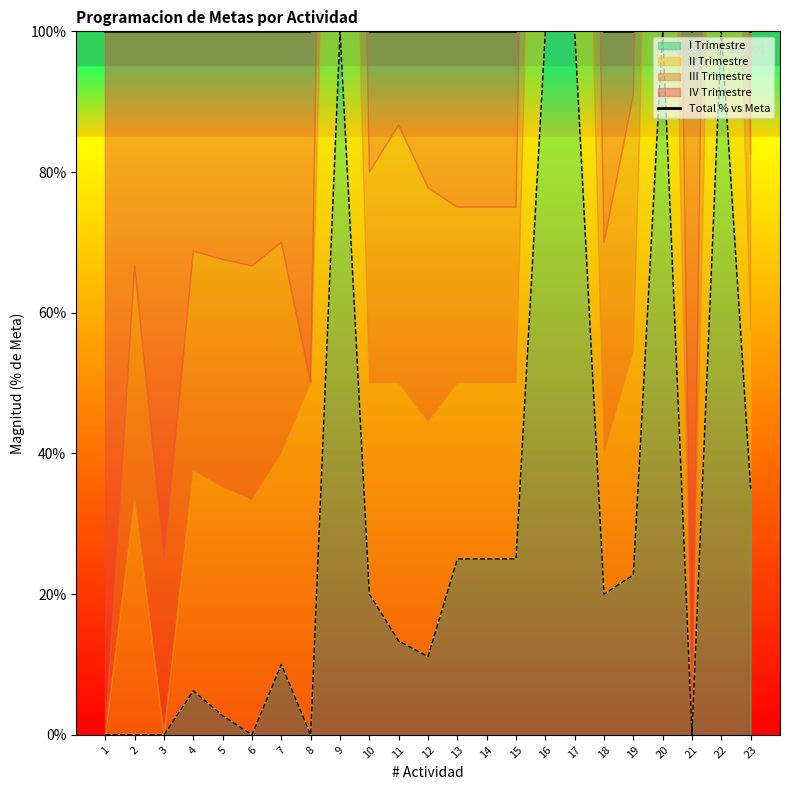

The chart shows a value of 100.0 at 14. True or false?

True